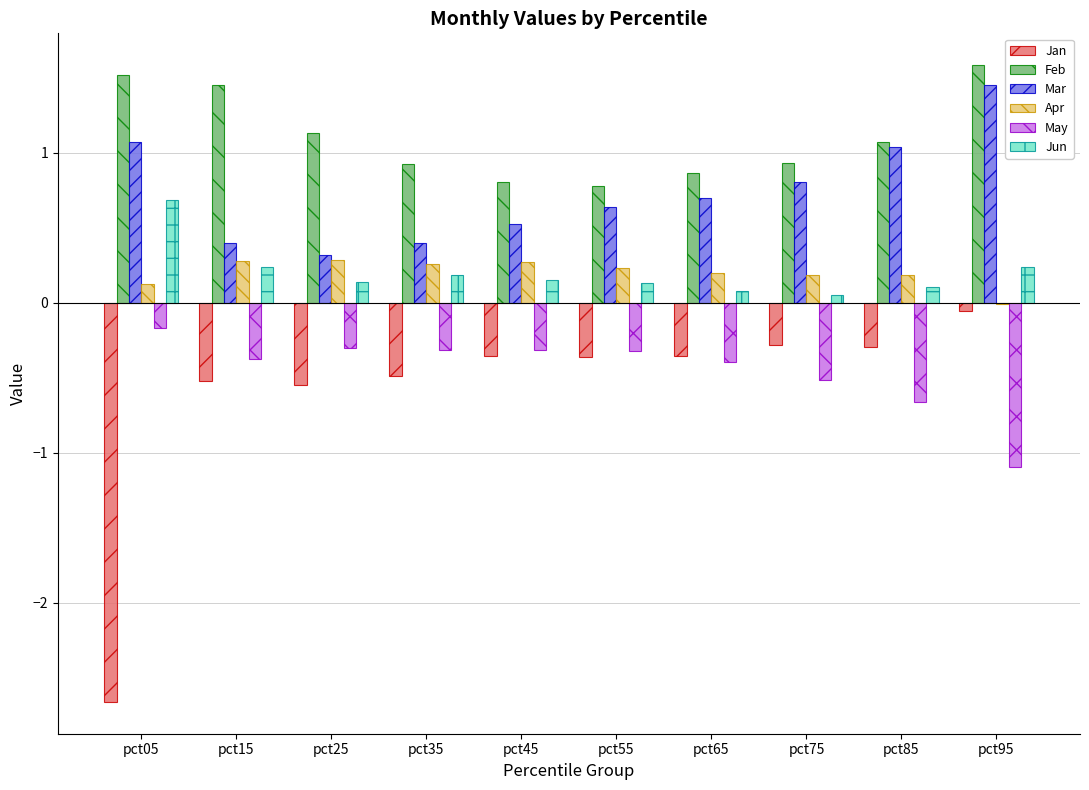

At which category is the sum across all series the highest?

pct95